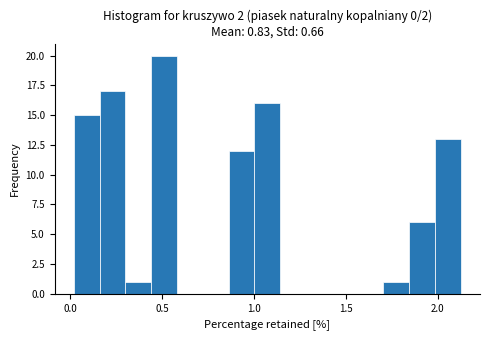

Around what value on the x-axis is the tallest bar? Give the approximate position of its centre, as read against the axis.

0.50